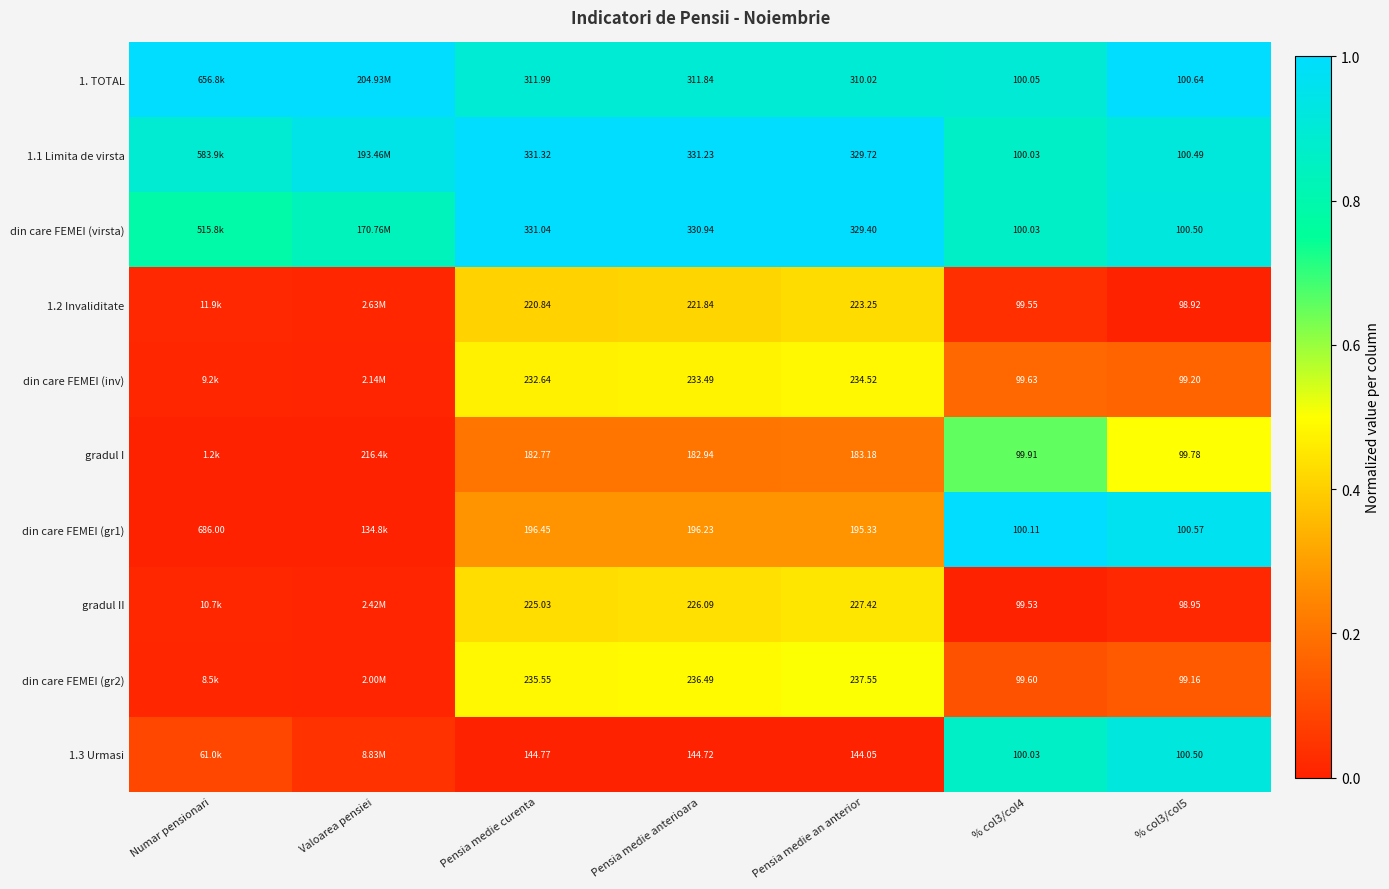

Is the value of 1.3 Urmasi at % col3/col4 greater than the value of 1. TOTAL at % col3/col5?

No